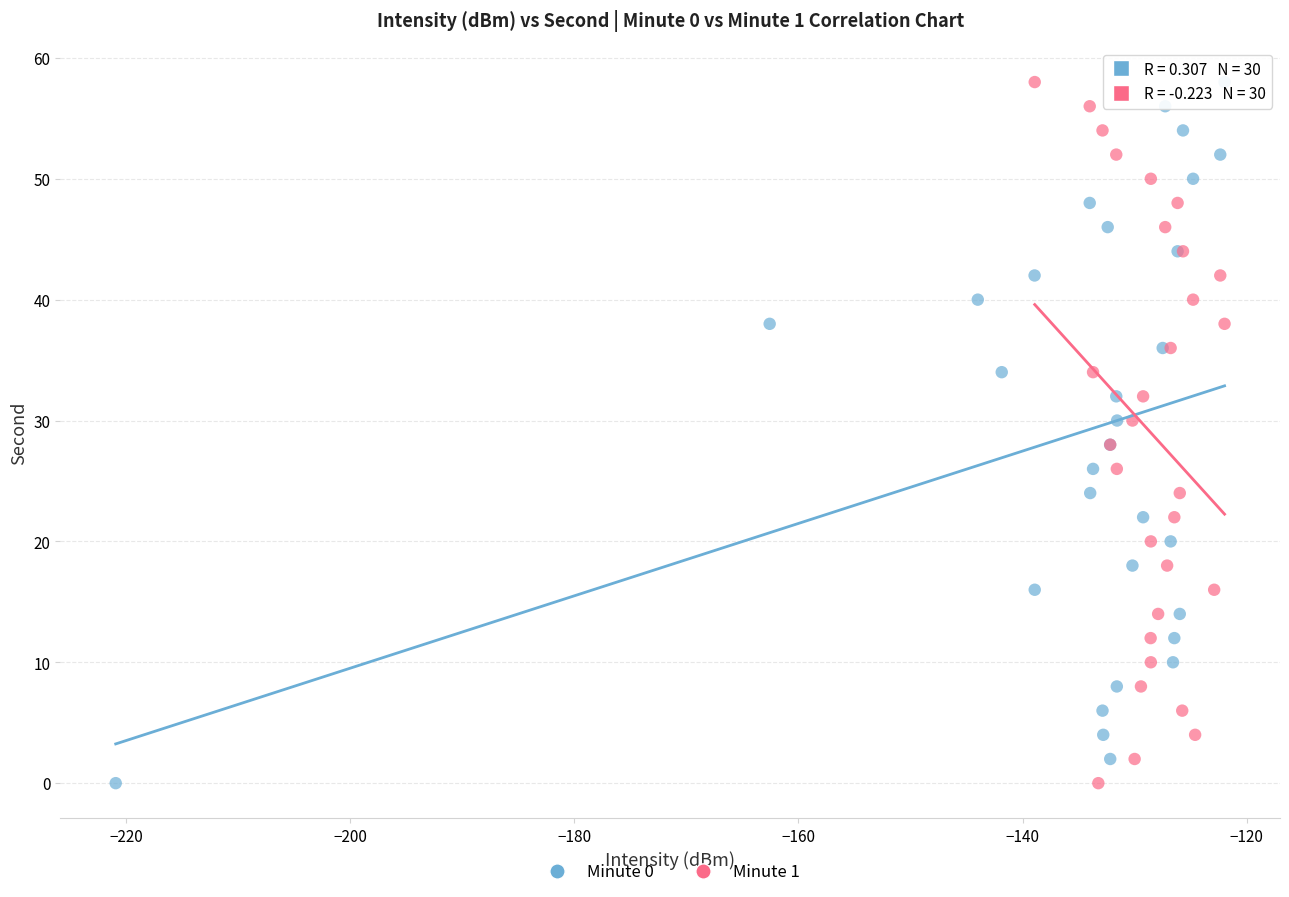

What are all the series names shown in the legend?

Minute 0, Minute 1